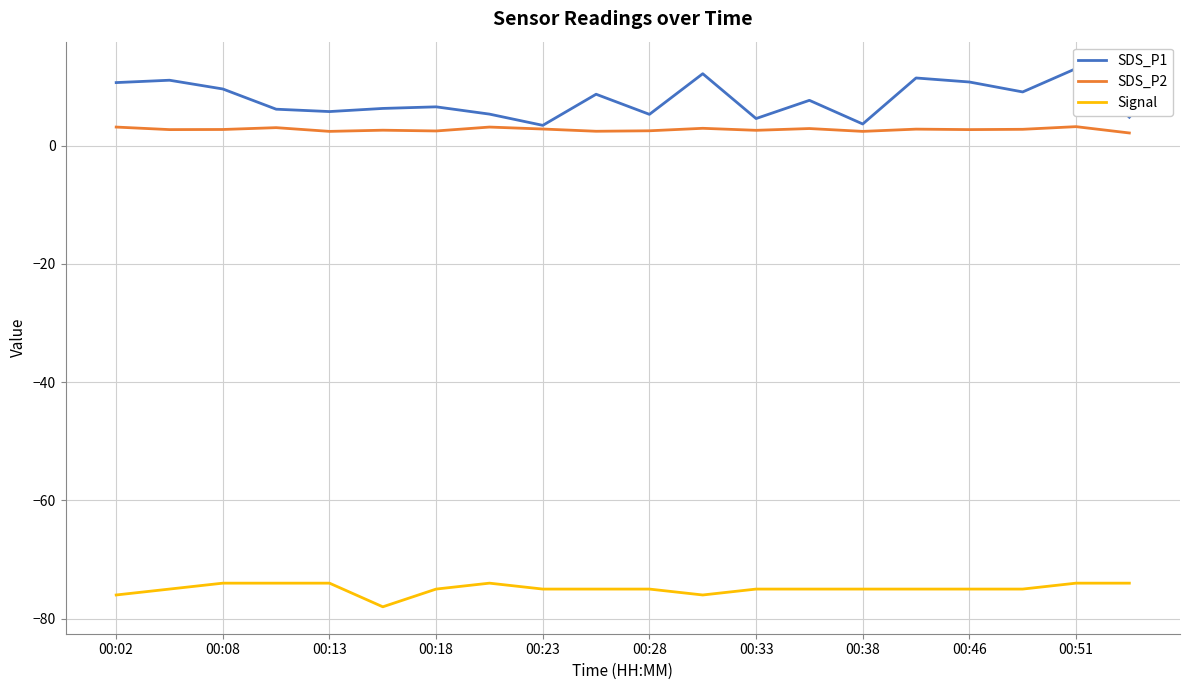

What is the maximum value for Signal?

-74.0